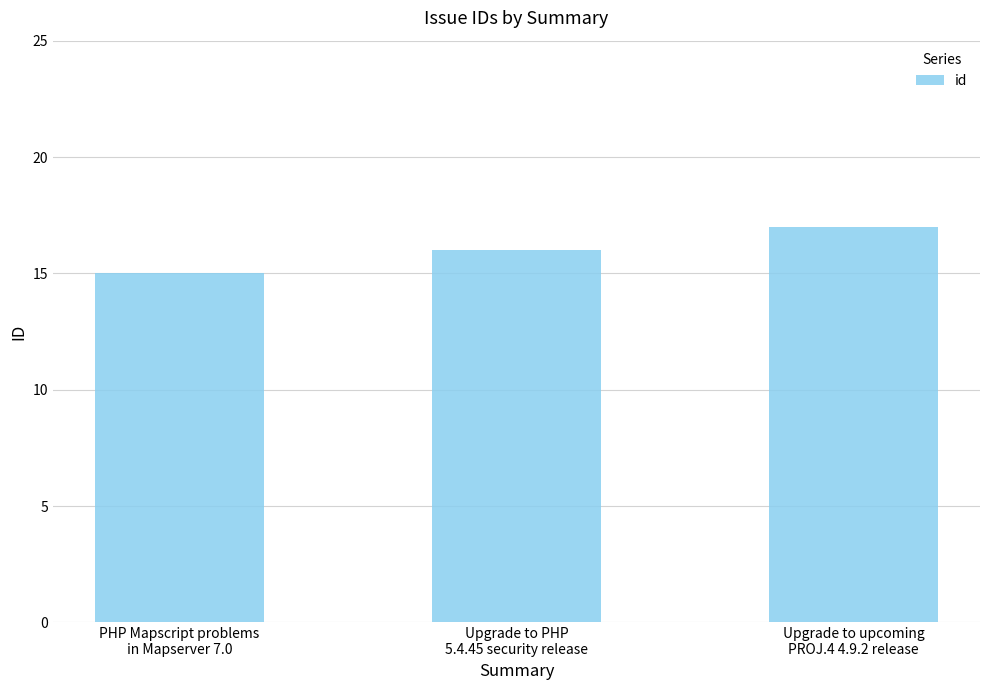

What is the maximum value shown in the chart?

17